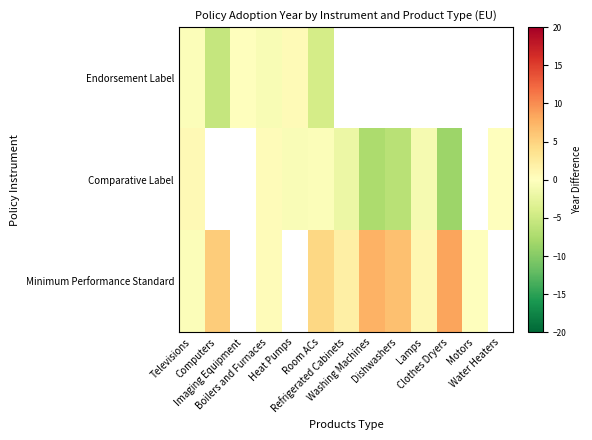

Which series has the largest range (max minus min)?

Comparative Label